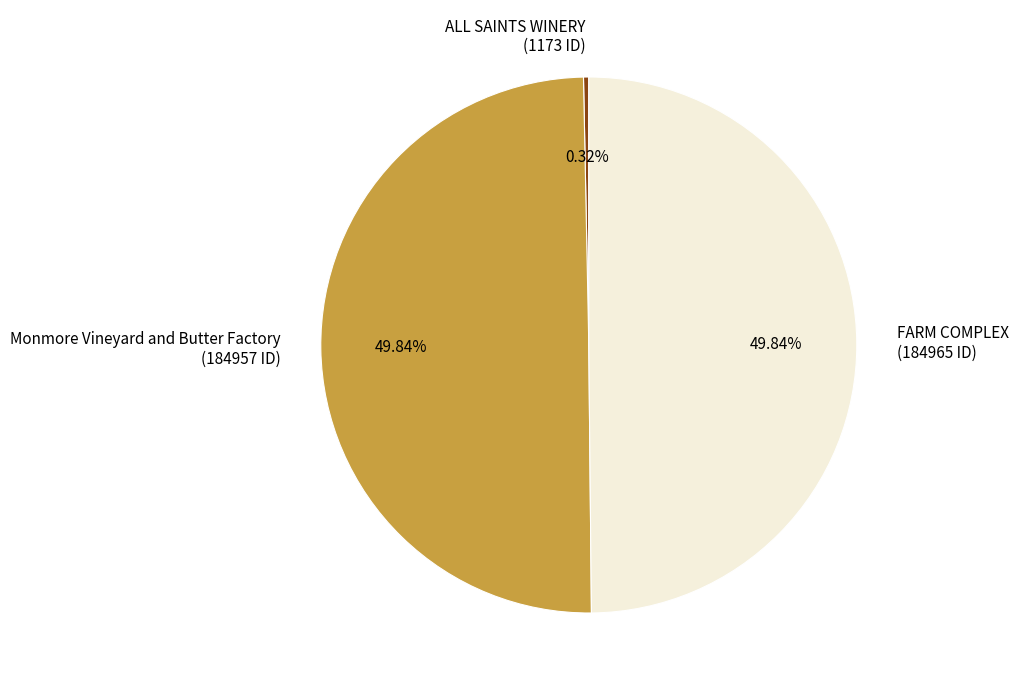

What percentage do ALL SAINTS WINERY and FARM COMPLEX together represent?

50.2%